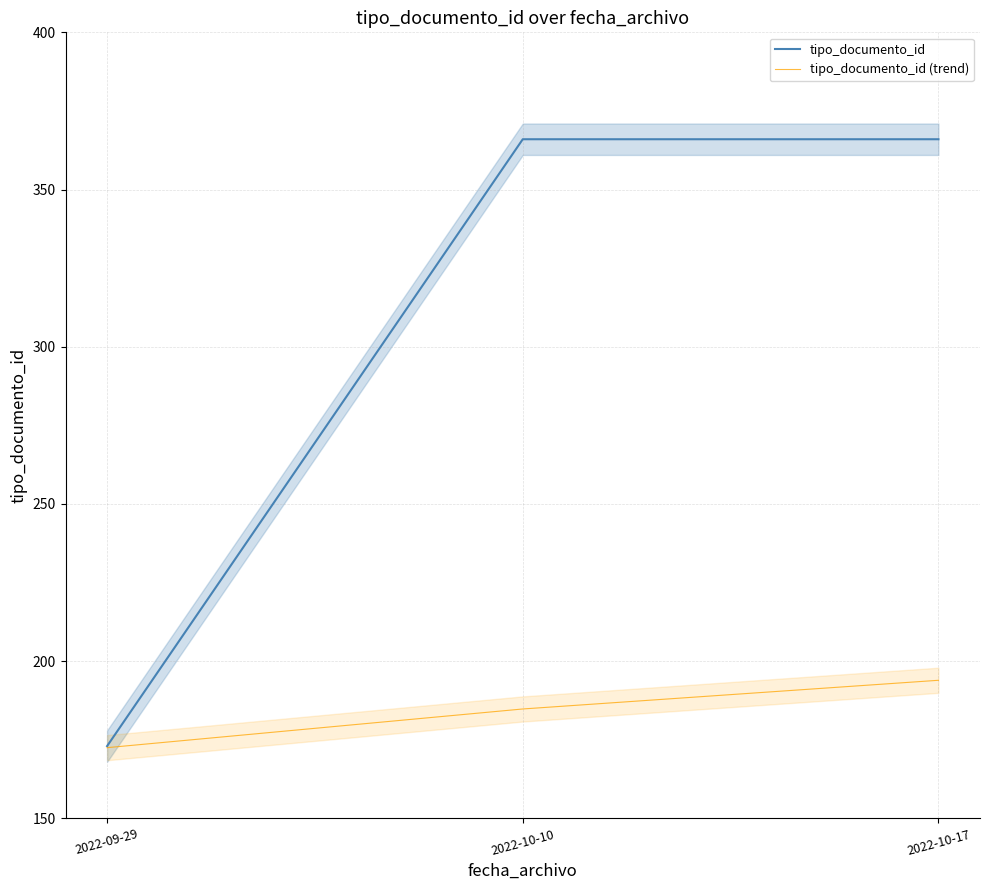

Which series has the widest spread of values?

tipo_documento_id